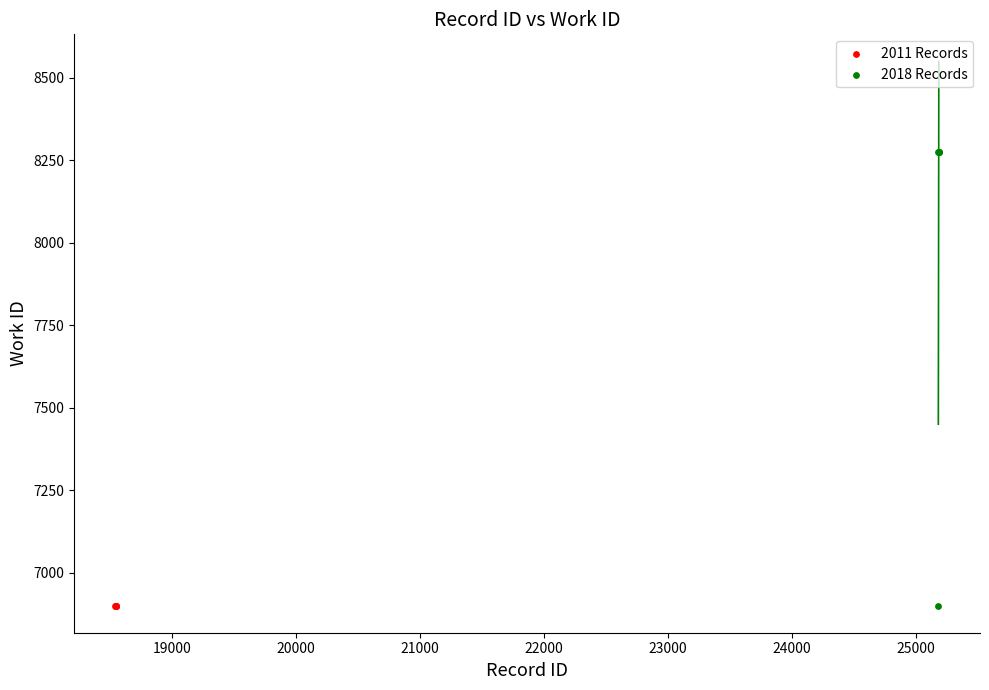

What are all the series names shown in the legend?

2011 Records, 2018 Records